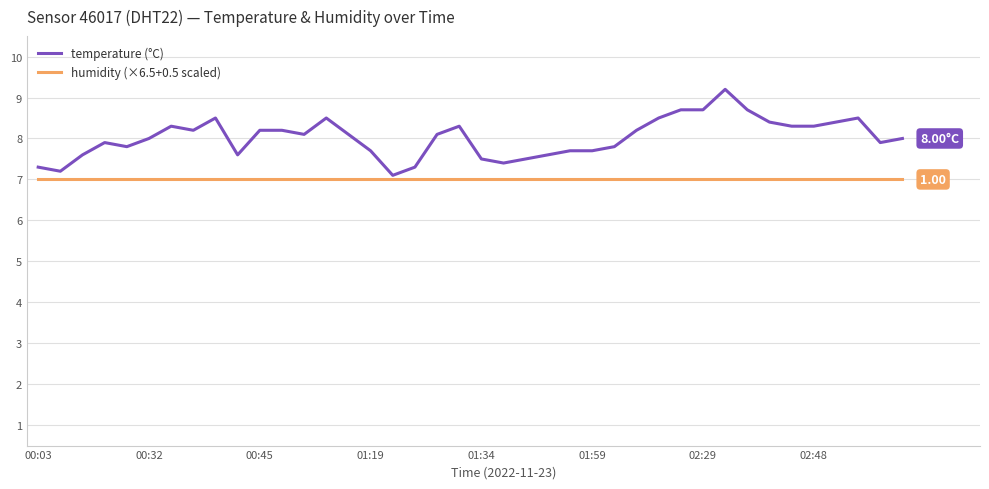

Rank the series by their average value, from lowest to highest.

humidity (×6.5+0.5 scaled), temperature (°C)